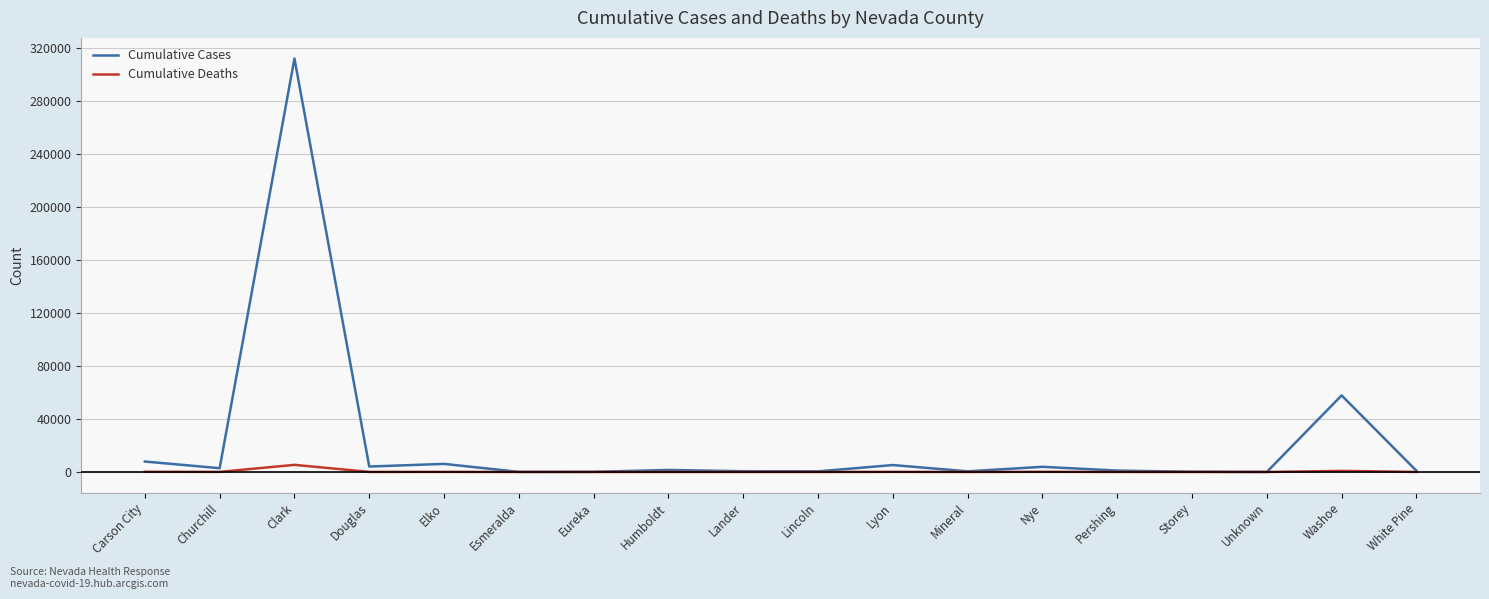

How many lines are shown in the chart?

2